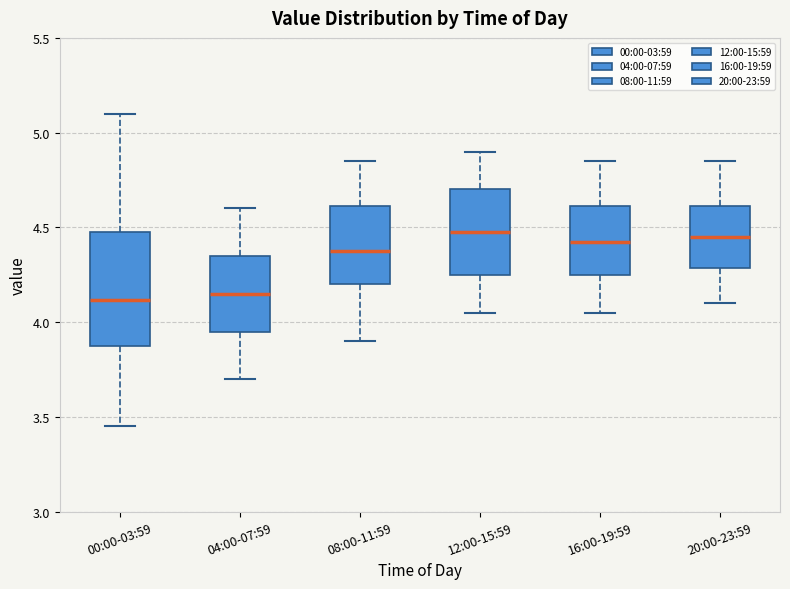

Comparing the boxes themselves (not the whiskers), which one is the tallest?

00:00-03:59